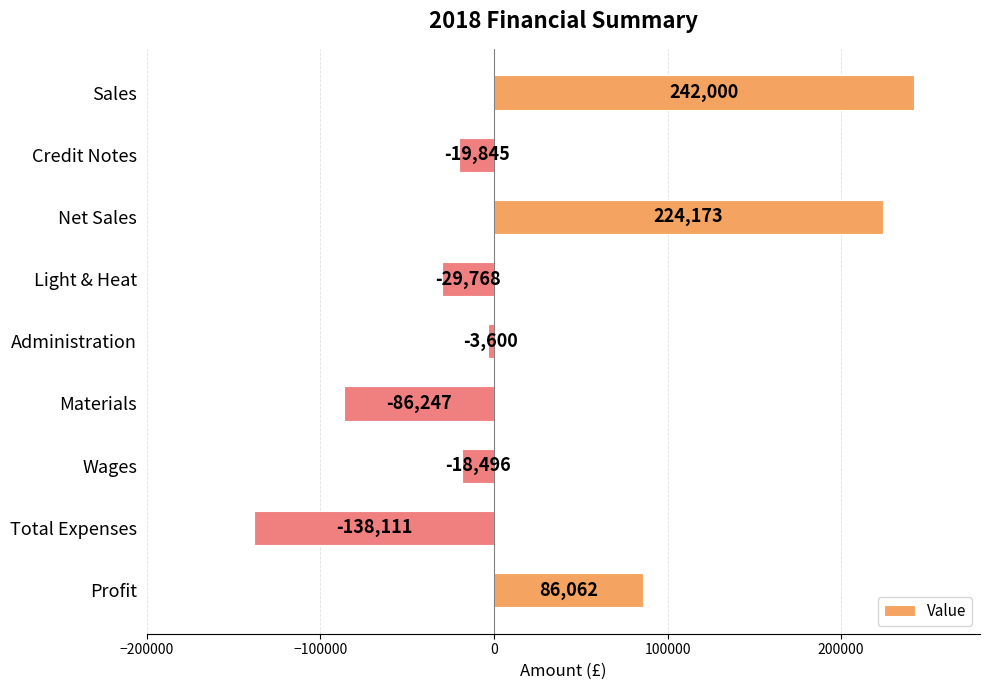

The chart shows a value of 224173 at Net Sales. True or false?

True